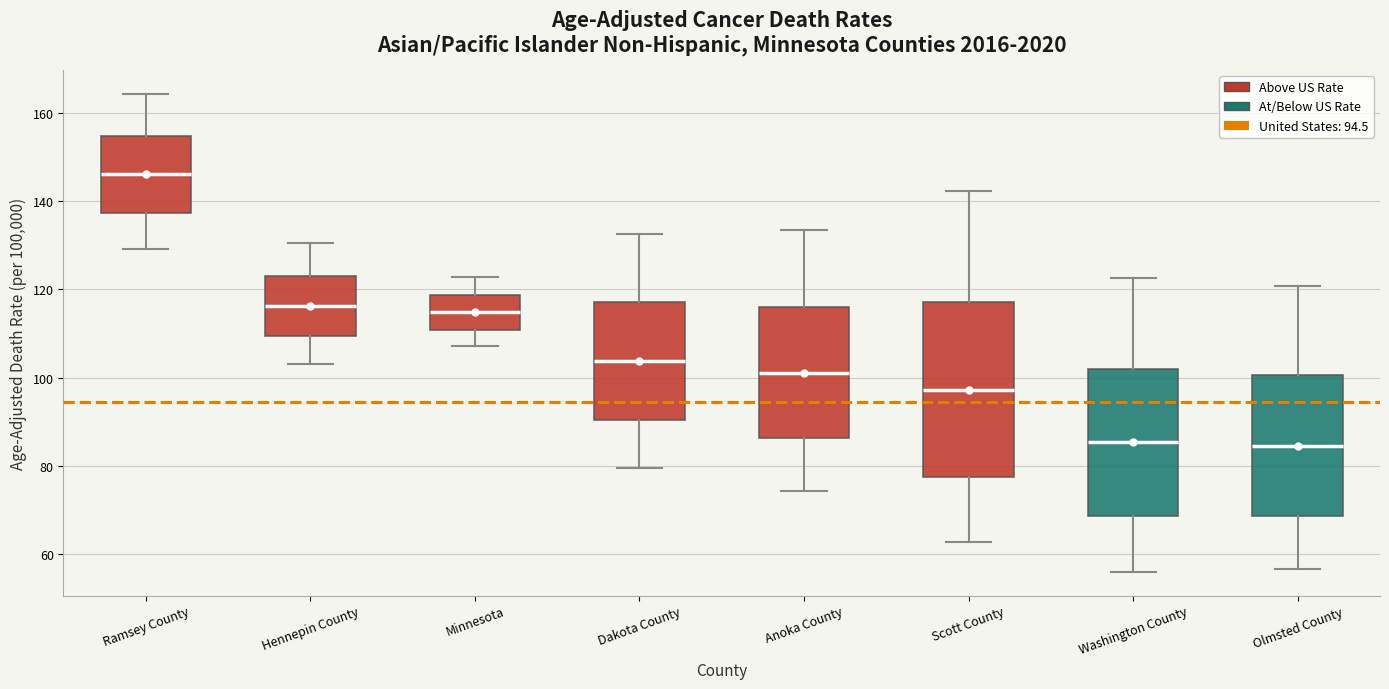

Which box is the tallest, from its lower edge to its upper edge?

Scott County